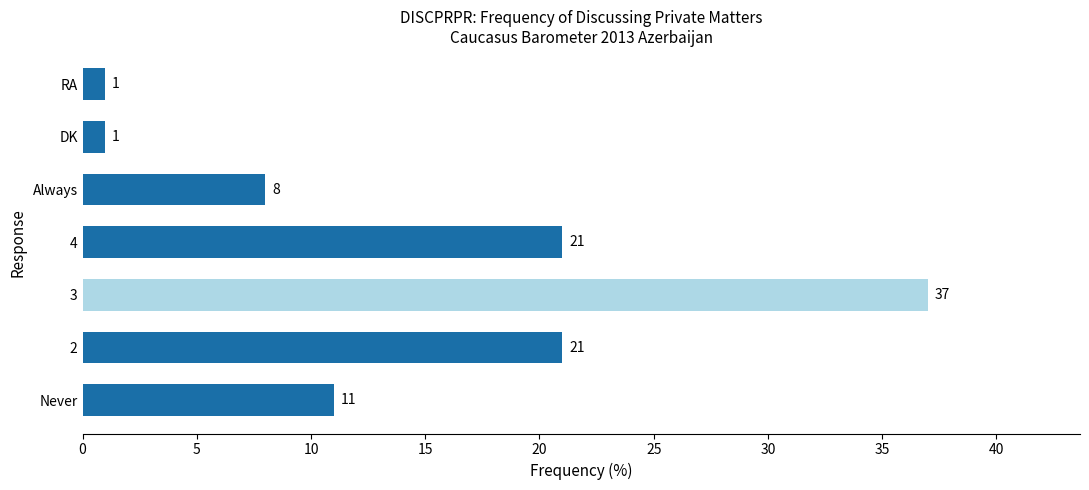

How many values are between 1 and 21?

6